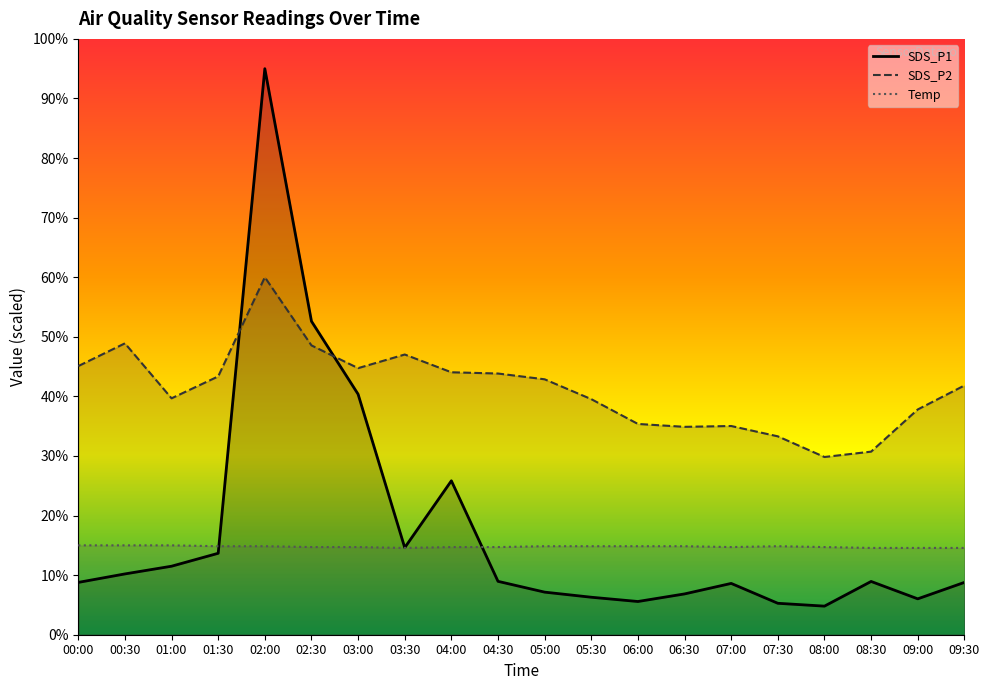

True or false: SDS_P1 has more than 0 interior local peaks.

True